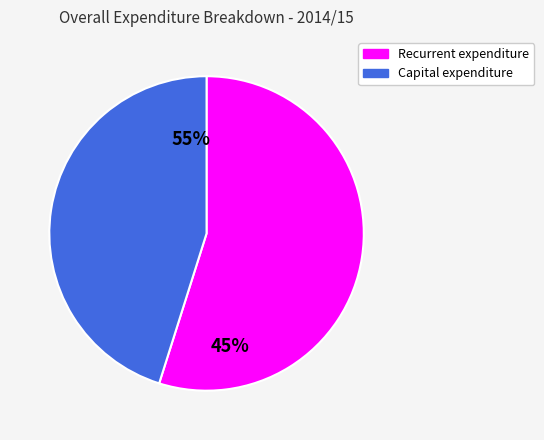

Which has a higher value, Recurrent expenditure or Capital expenditure?

Recurrent expenditure